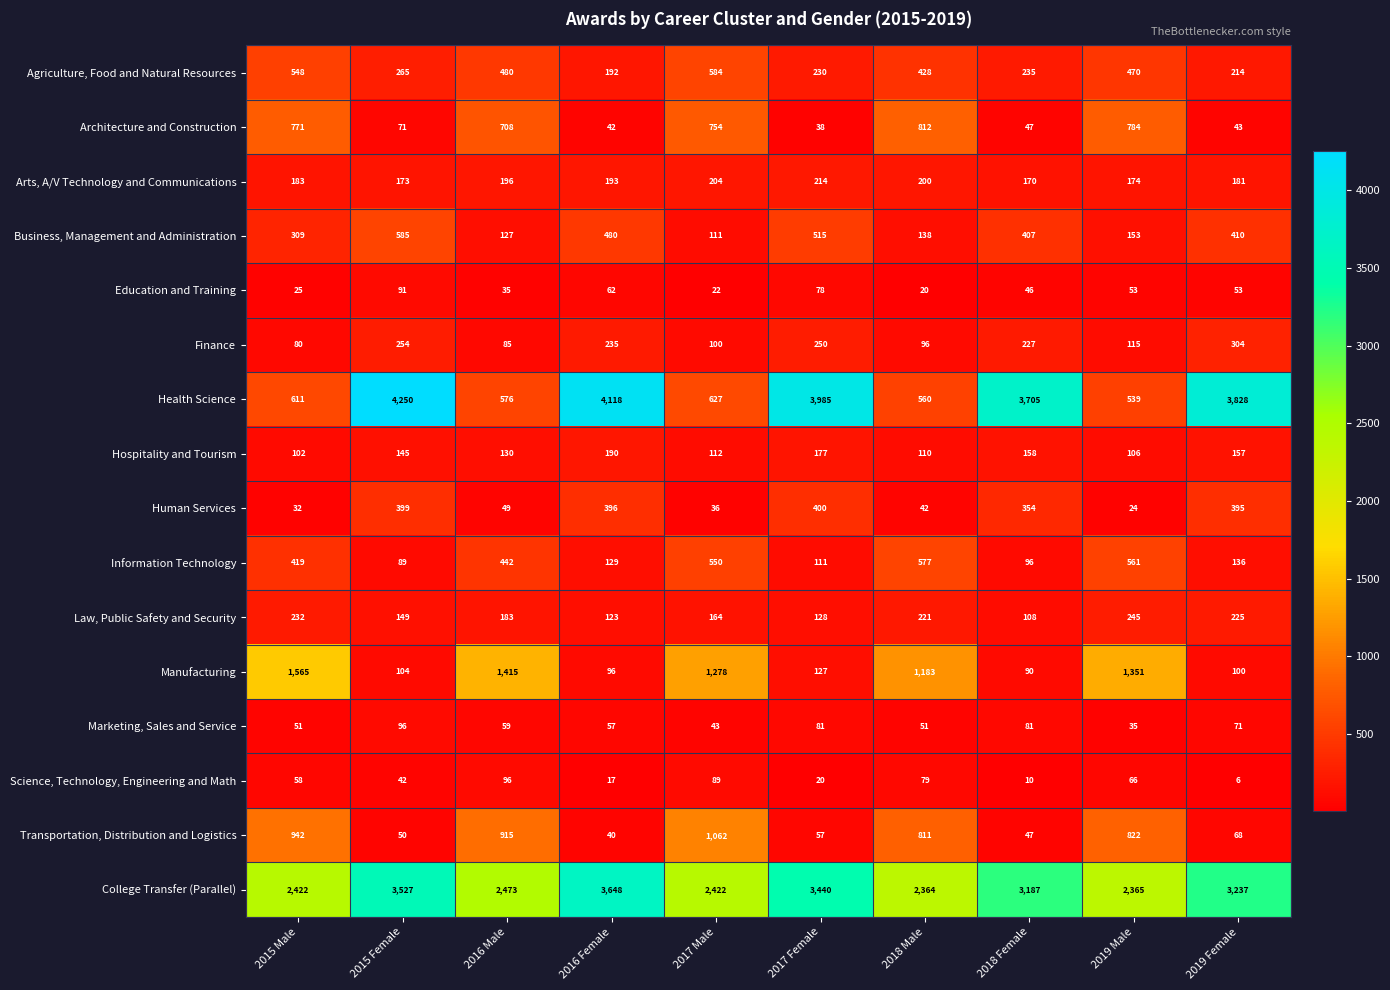

How many categories are shown in the chart?

10